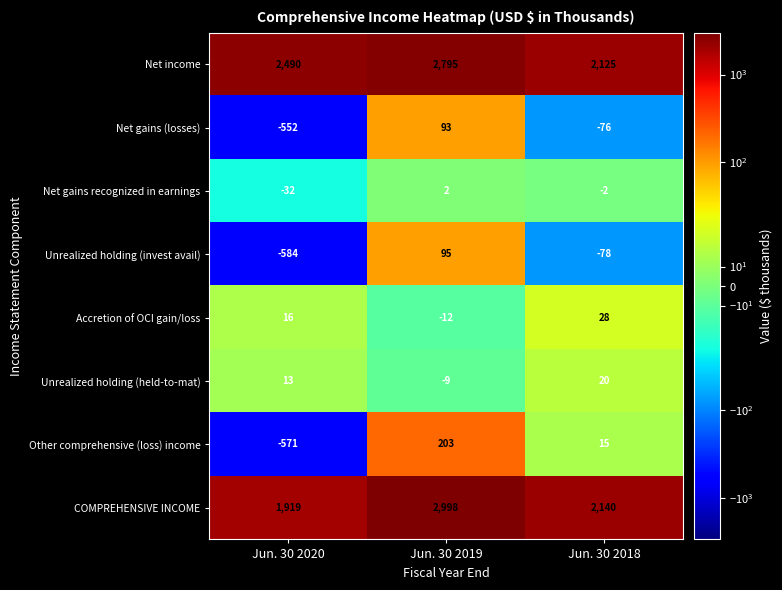

Which series has the widest spread of values?

COMPREHENSIVE INCOME